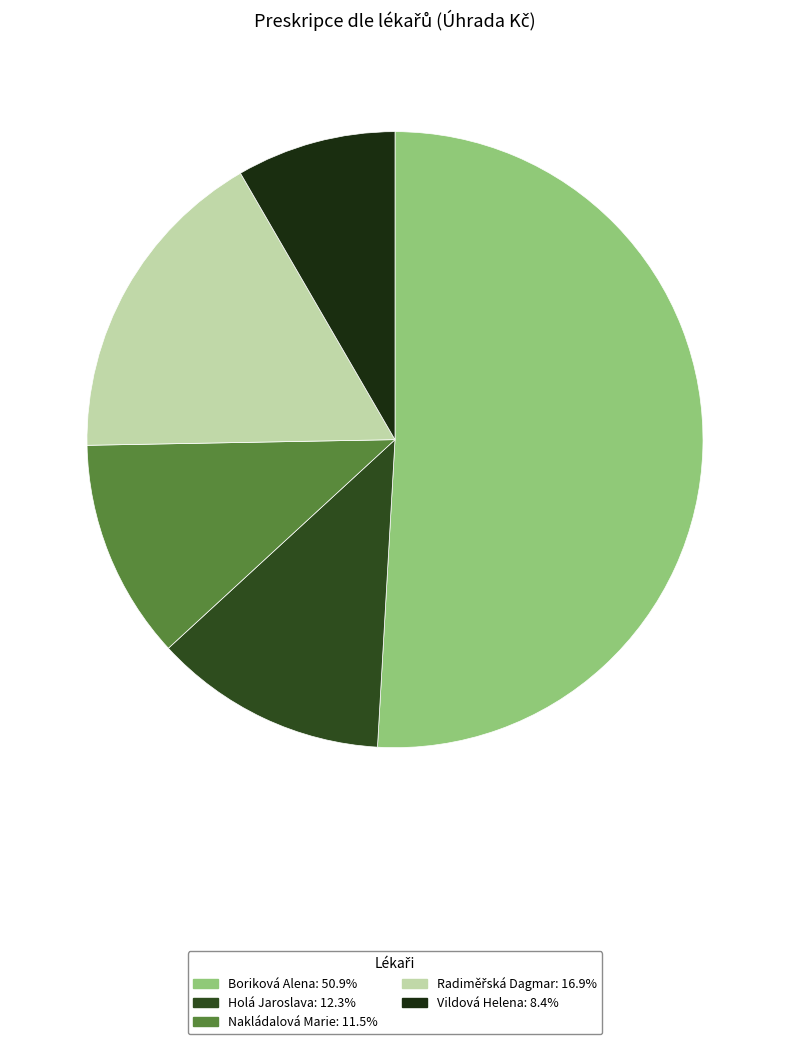

What is the majority slice?

Boriková Alena